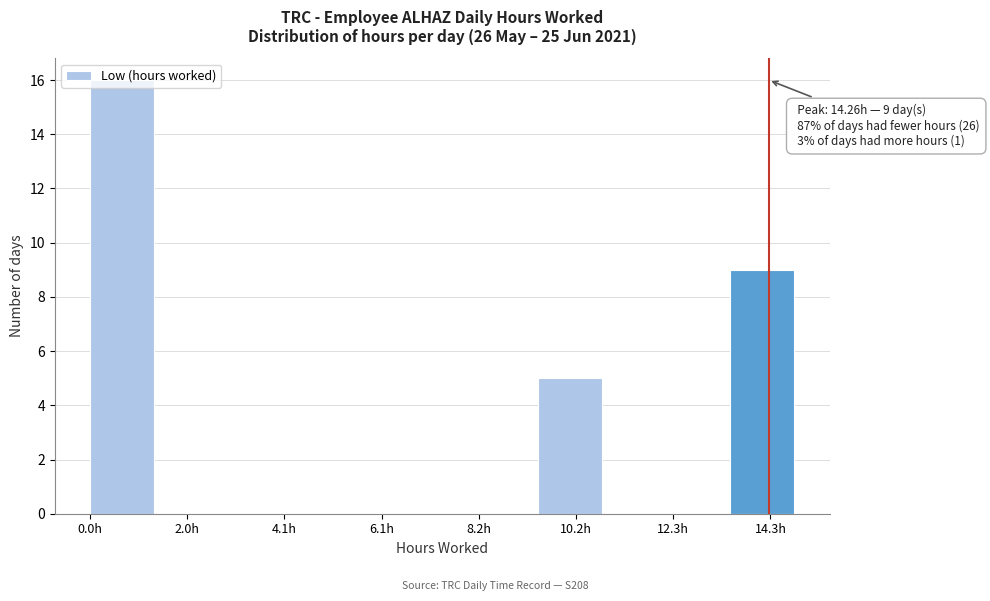

Read against the x-axis, roughly where is the centre of the tallest bar?

0.5